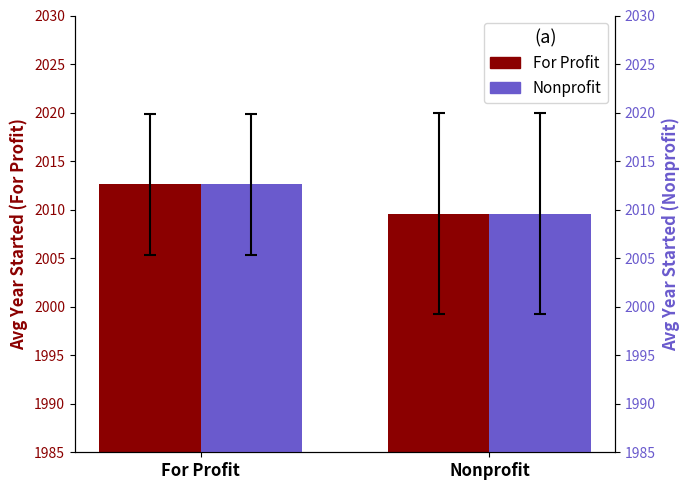

At which label does For Profit first exceed 2012?

For Profit